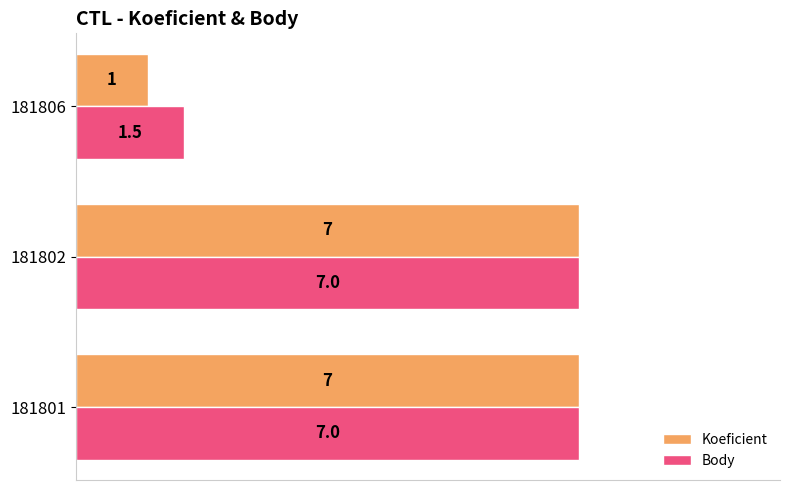

How many data points does each series have?

3